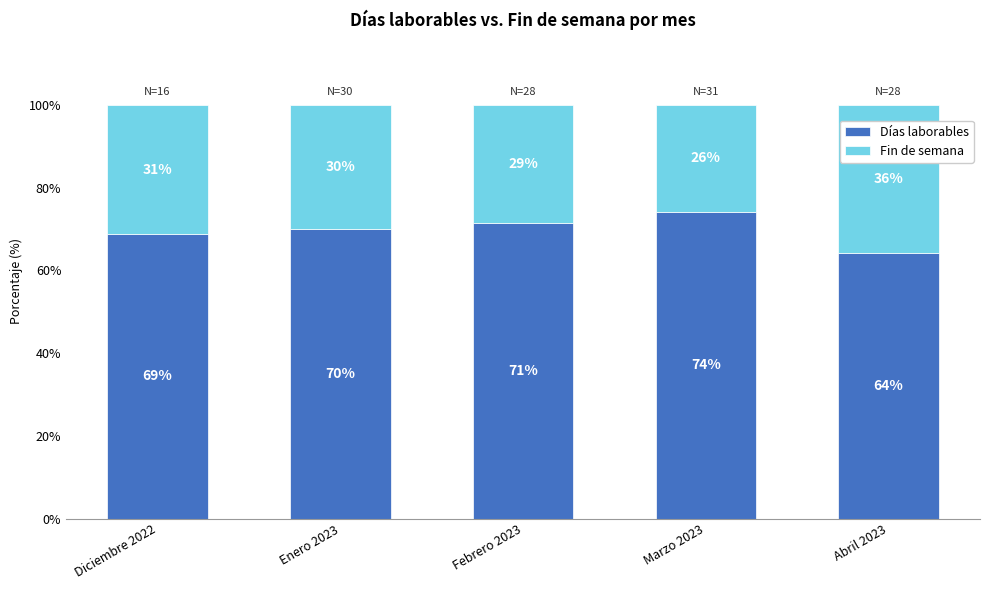

What is the total value across all series at Diciembre 2022?

100.0